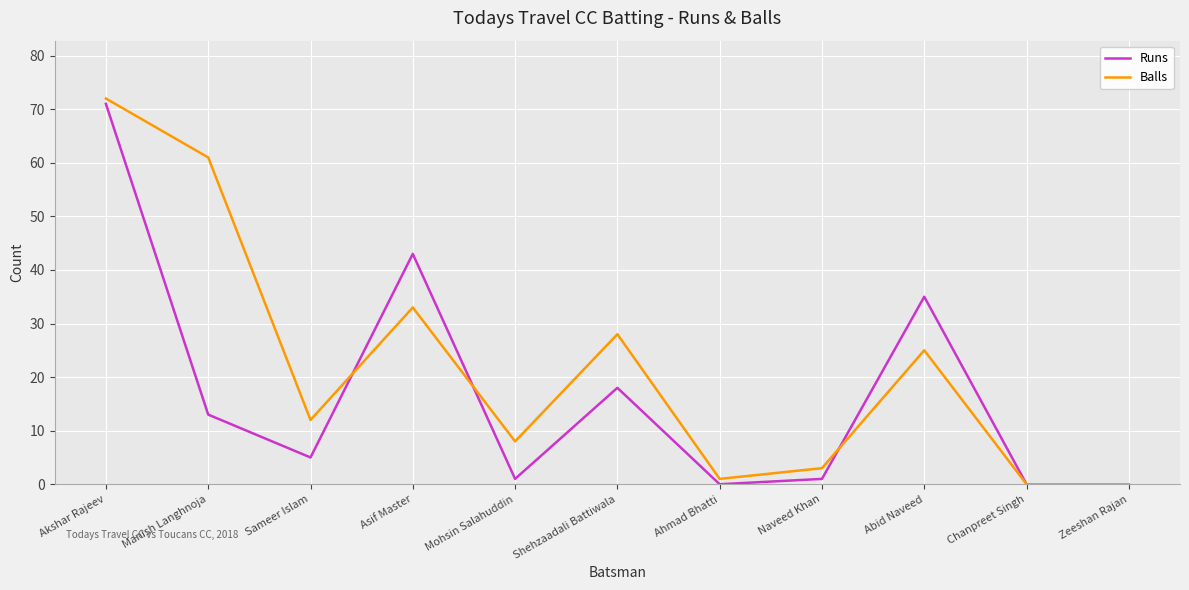

List the series in order of their overall mean, highest first.

Balls, Runs